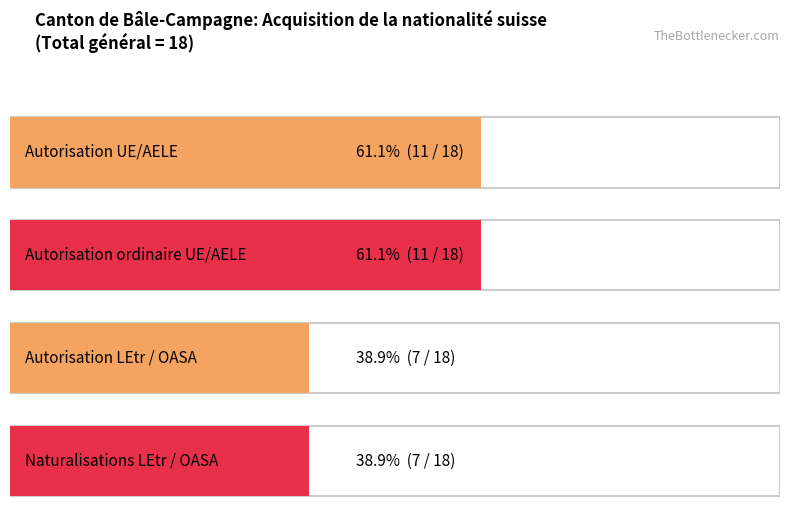

Count the number of data series in this chart.

2